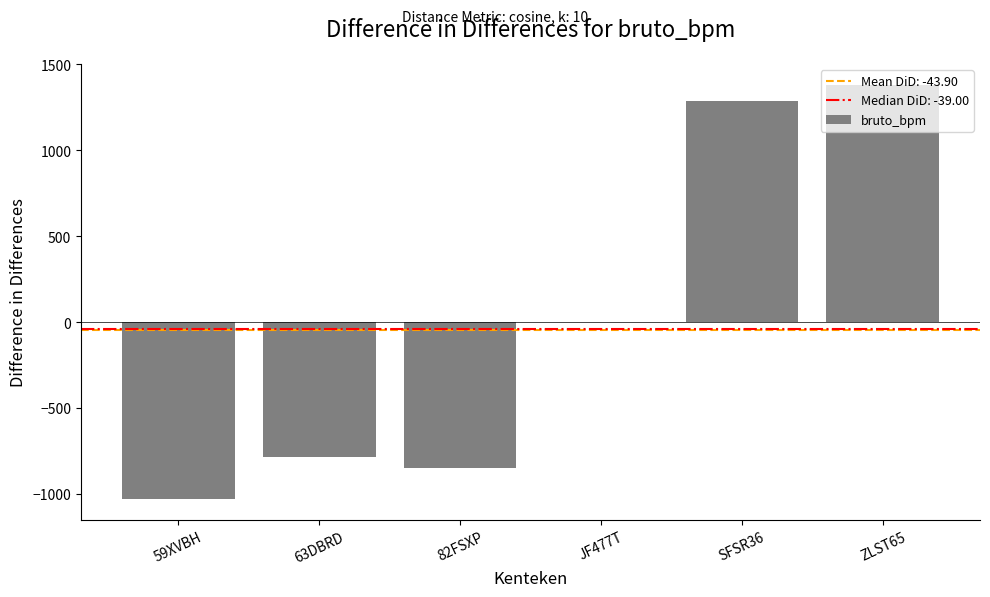

Is it true that the value at 59XVBH is -1031?

True